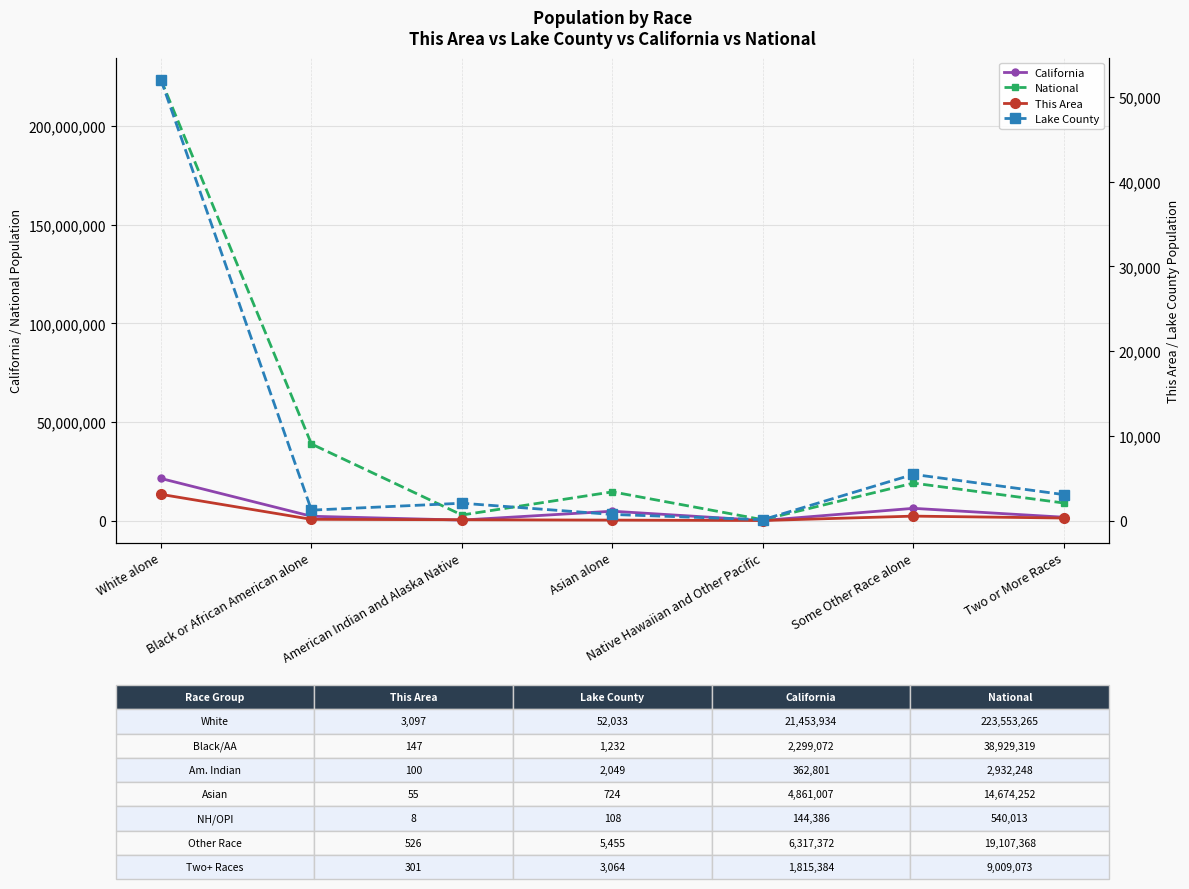

Between Asian alone and Black or African American alone, which is larger?

Asian alone